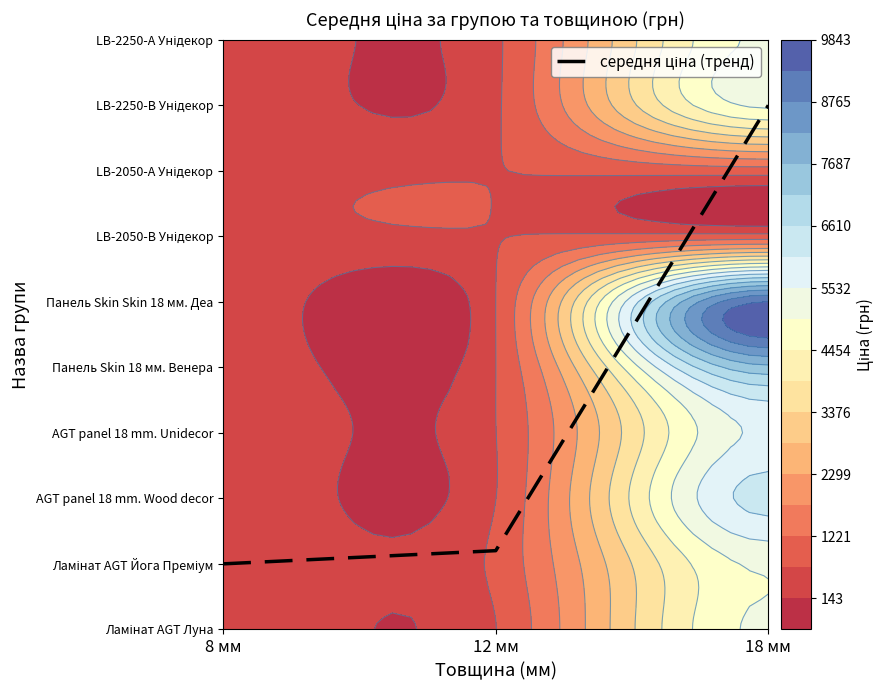

What is the sum of the values at 8 мм and 18 мм?

9.0